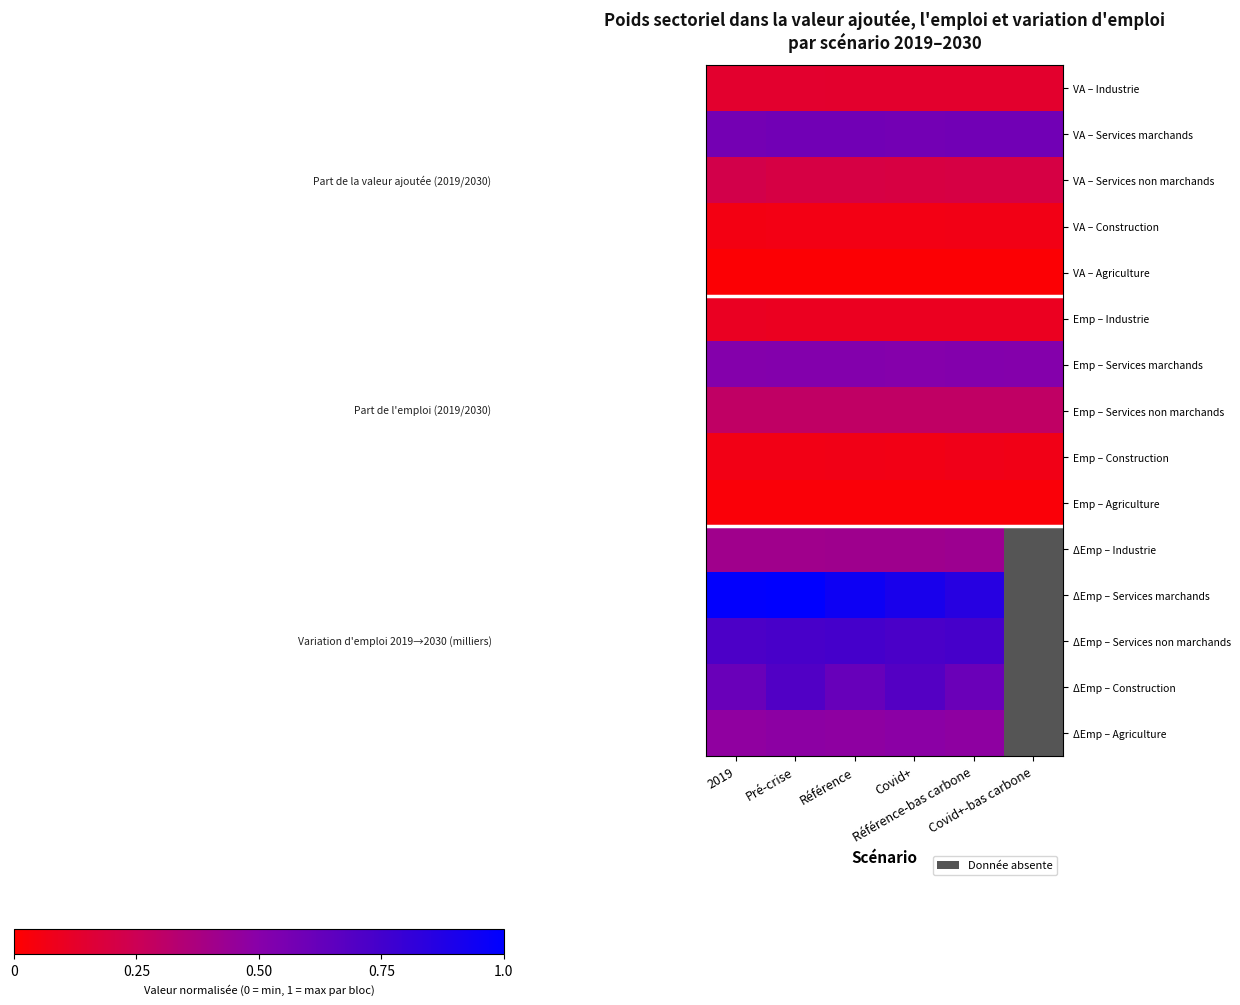

Is it true that VA – Services marchands equals 0.6 at Covid+?

True